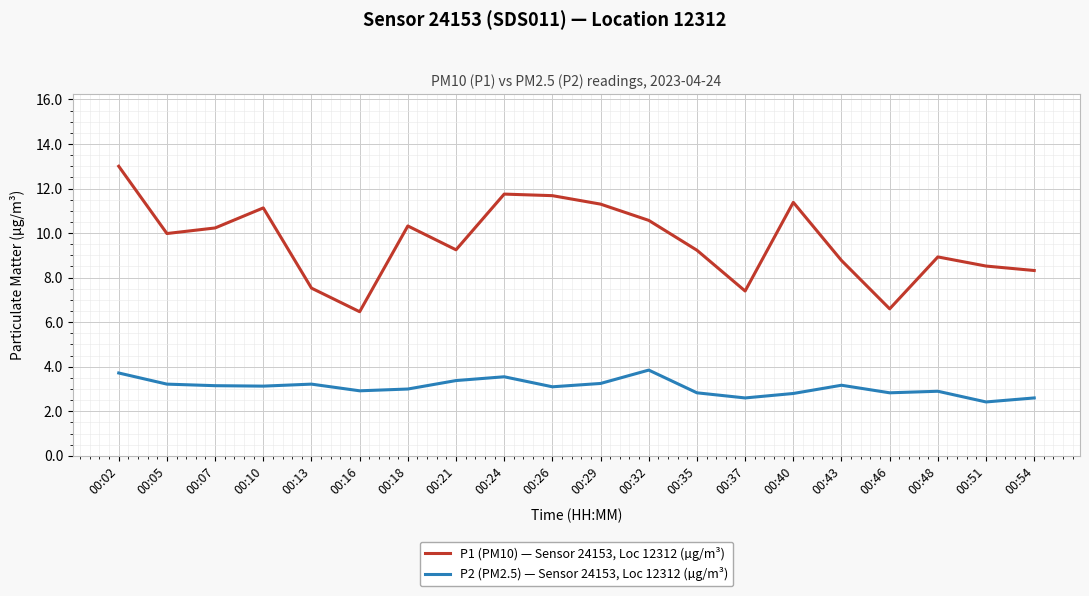

True or false: P2 (PM2.5) — Sensor 24153, Loc 12312 (µg/m³) and P1 (PM10) — Sensor 24153, Loc 12312 (µg/m³) intersect in this chart.

False